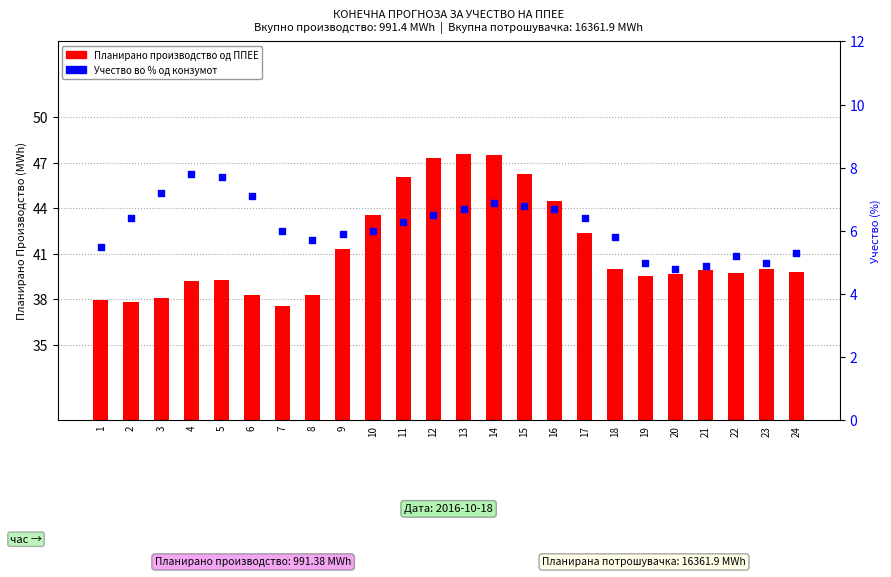

Which series contains the lowest Y value?

Учество во % од конзумот